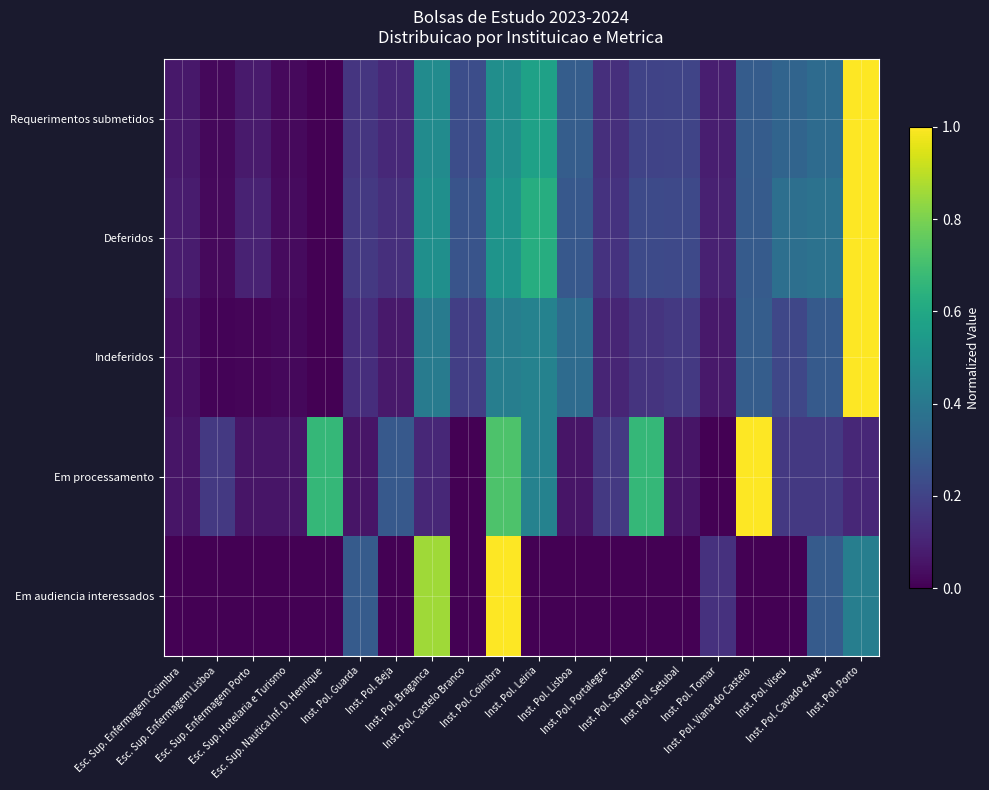

At which category is the sum across all series the highest?

Inst. Pol. Porto